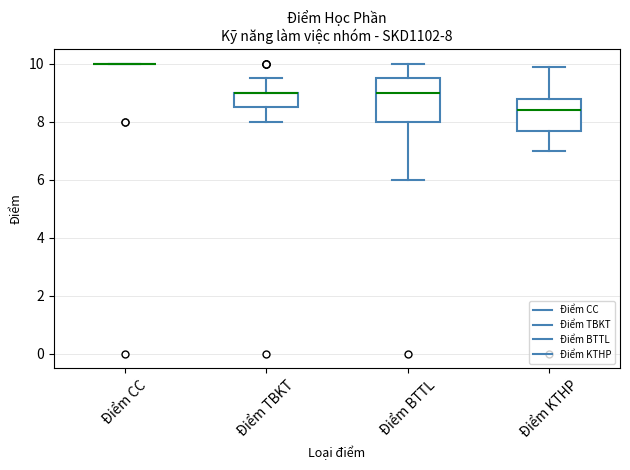

Which box is the tallest, from its lower edge to its upper edge?

Điểm BTTL